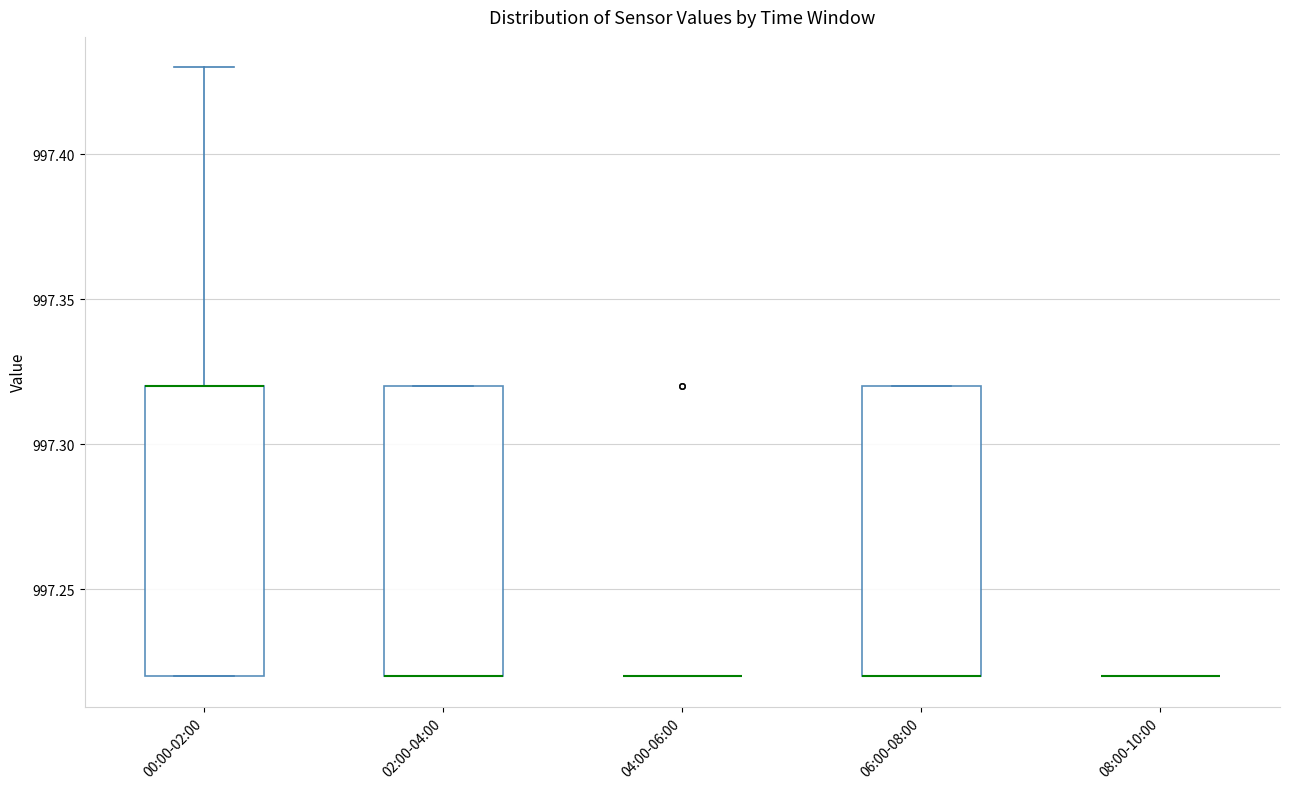

Reading left to right, transcribe this box plot: for each box, give where its median line is, the range the box spans, and where its two whiskers end, as read against the y-axis. The values are not printed on the chart, so give them approximately, as read against the axis.

00:00-02:00: median 997.32 (drawn on the box's upper edge), box 997.22 to 997.32, whiskers 997.22 to 997.43
02:00-04:00: median 997.22 (drawn on the box's lower edge), box 997.22 to 997.32, whiskers 997.22 to 997.32
04:00-06:00: box collapsed to a line at 997.22, whiskers 997.22 to 997.22
06:00-08:00: median 997.22 (drawn on the box's lower edge), box 997.22 to 997.32, whiskers 997.22 to 997.32
08:00-10:00: box collapsed to a line at 997.22, whiskers 997.22 to 997.22